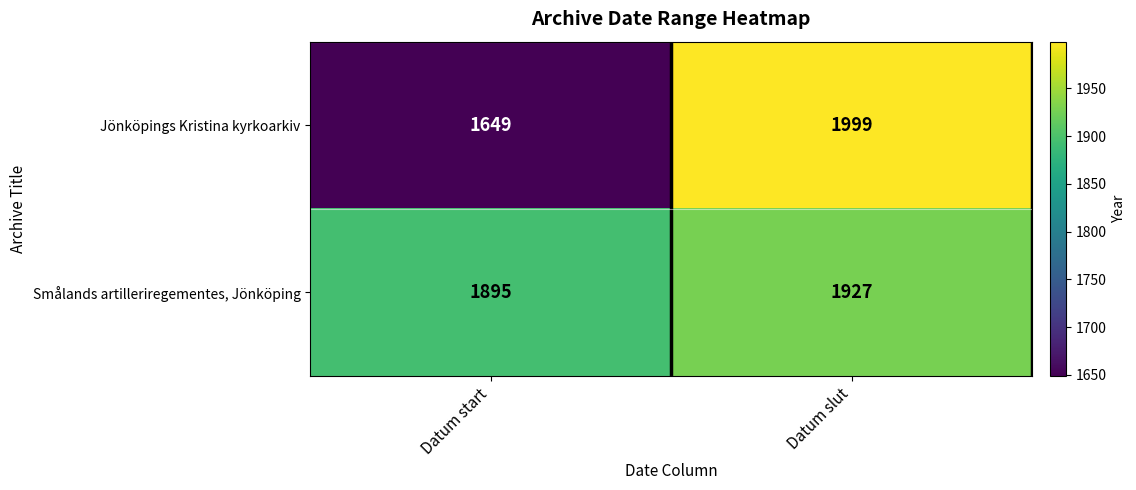

At how many categories does at least one series exceed 1764?

2